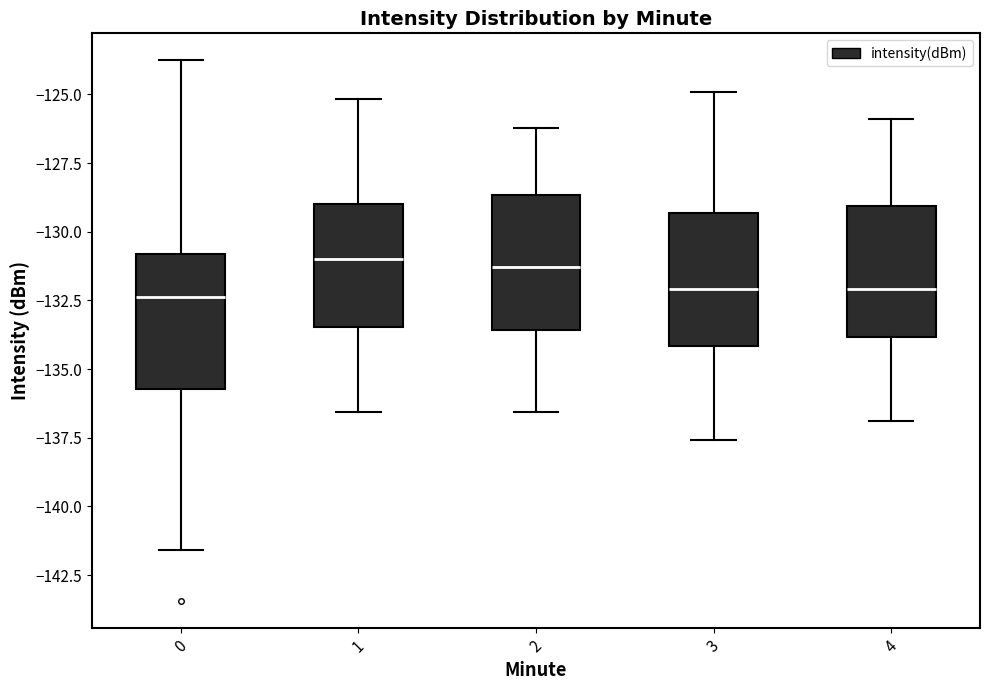

Reading left to right, transcribe this box plot: for each box, give where its median line is, the range the box spans, and where its two whiskers end, as read against the y-axis. The values are not printed on the chart, so give them approximately, as read against the axis.

0: median -132.5, box -135.5 to -131.0, whiskers -141.5 to -124.0
1: median -131.0, box -133.5 to -129.0, whiskers -136.5 to -125.0
2: median -131.5, box -133.5 to -128.5, whiskers -136.5 to -126.0
3: median -132.0, box -134.0 to -129.5, whiskers -137.5 to -125.0
4: median -132.0, box -134.0 to -129.0, whiskers -137.0 to -126.0